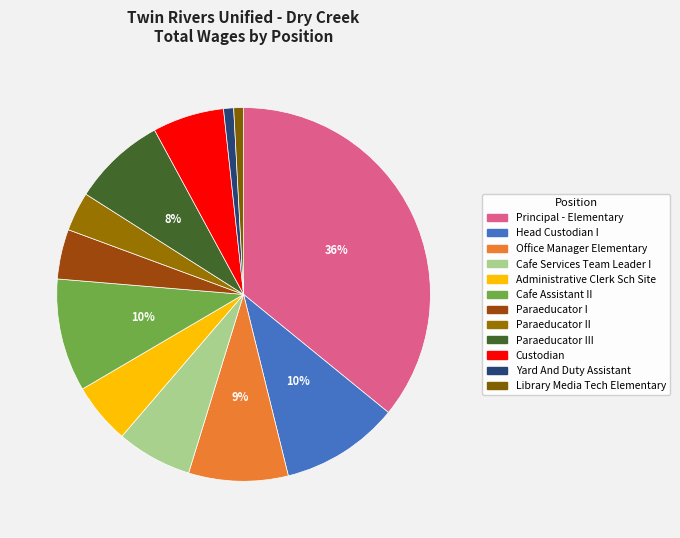

Count the number of slices in the pie.

12